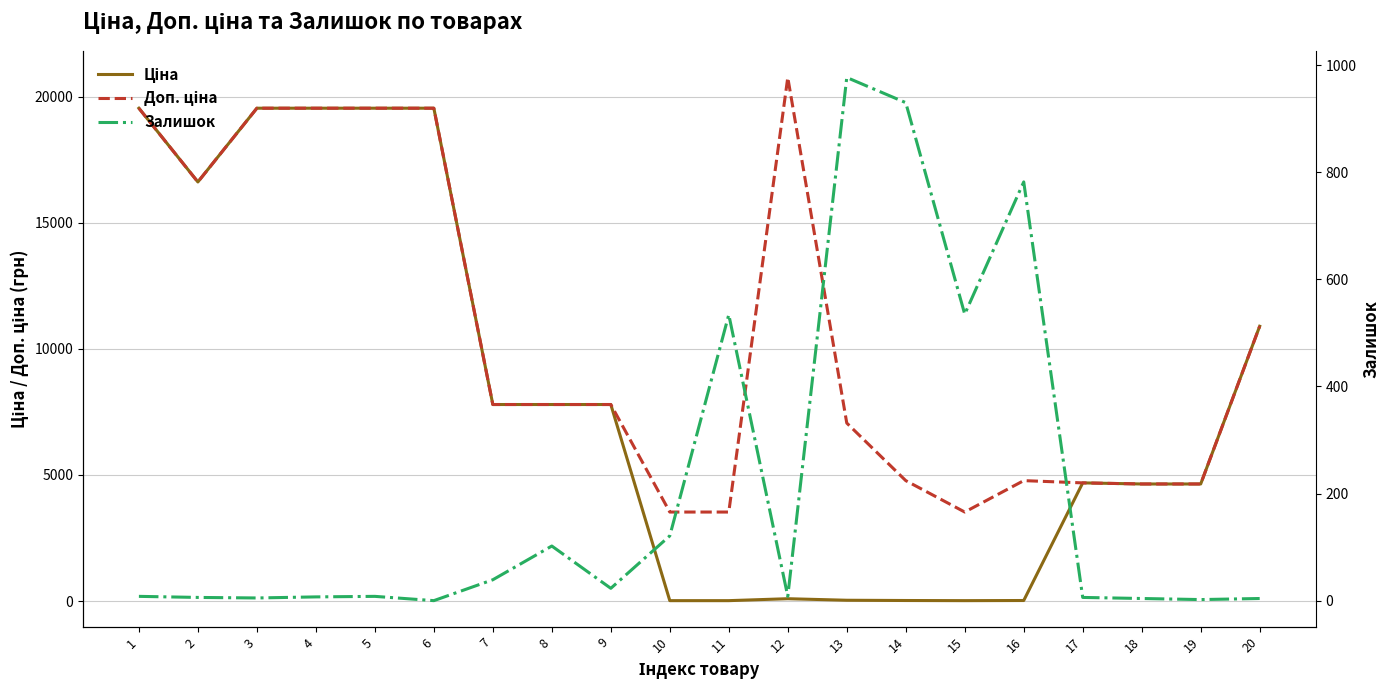

The Доп. ціна series shows 32506.1 at 12. True or false?

False